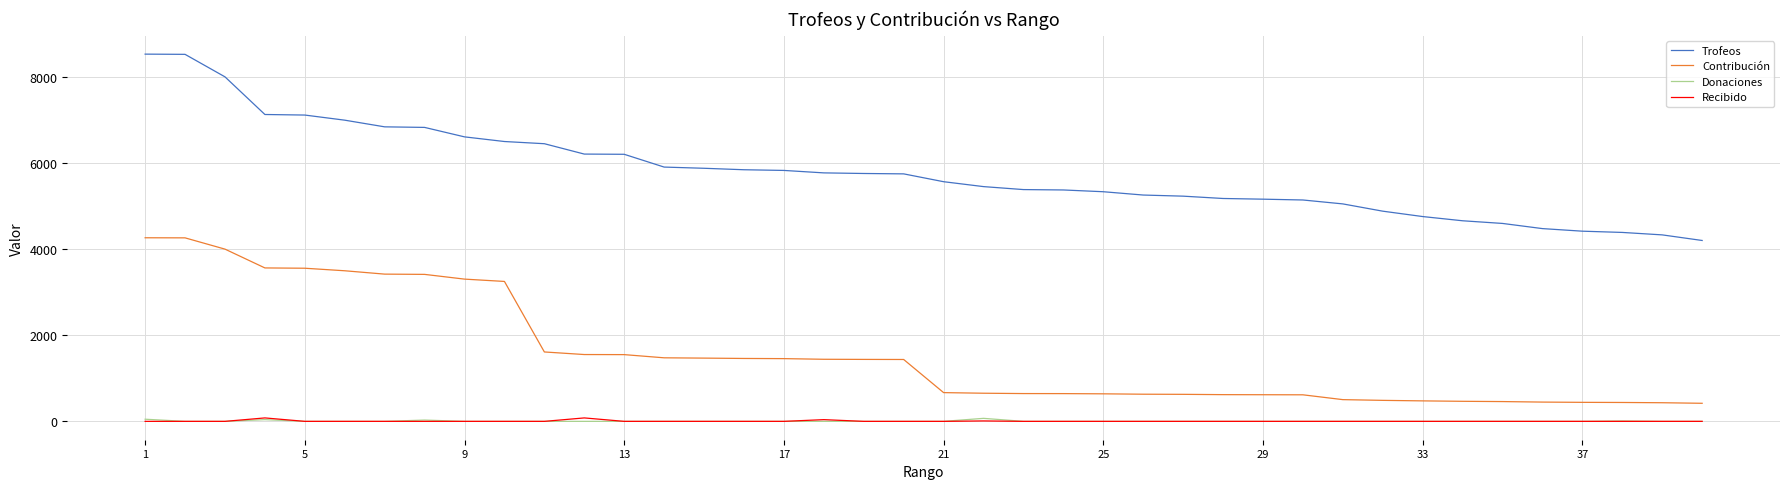

What is the maximum value shown in the chart?

8535